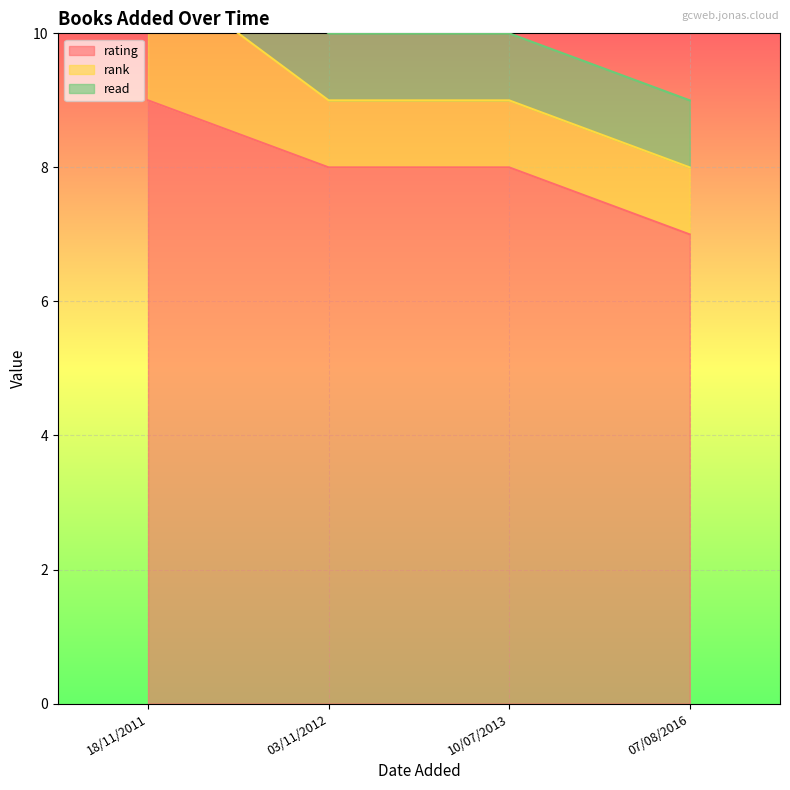

What is the average value of the read series?

1